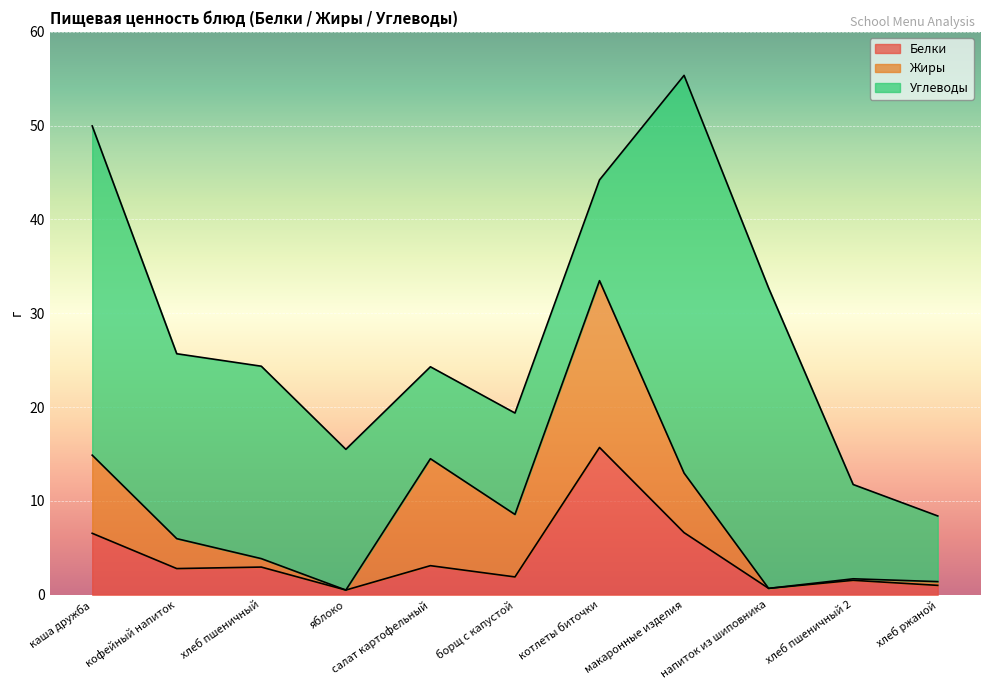

True or false: Белки has a value of 1.9 at борщ с капустой.

True